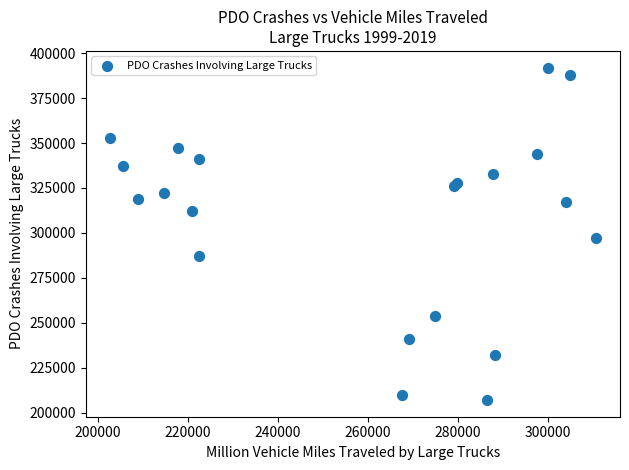

What Y value in the scatter plot is closest to 299500?

297000